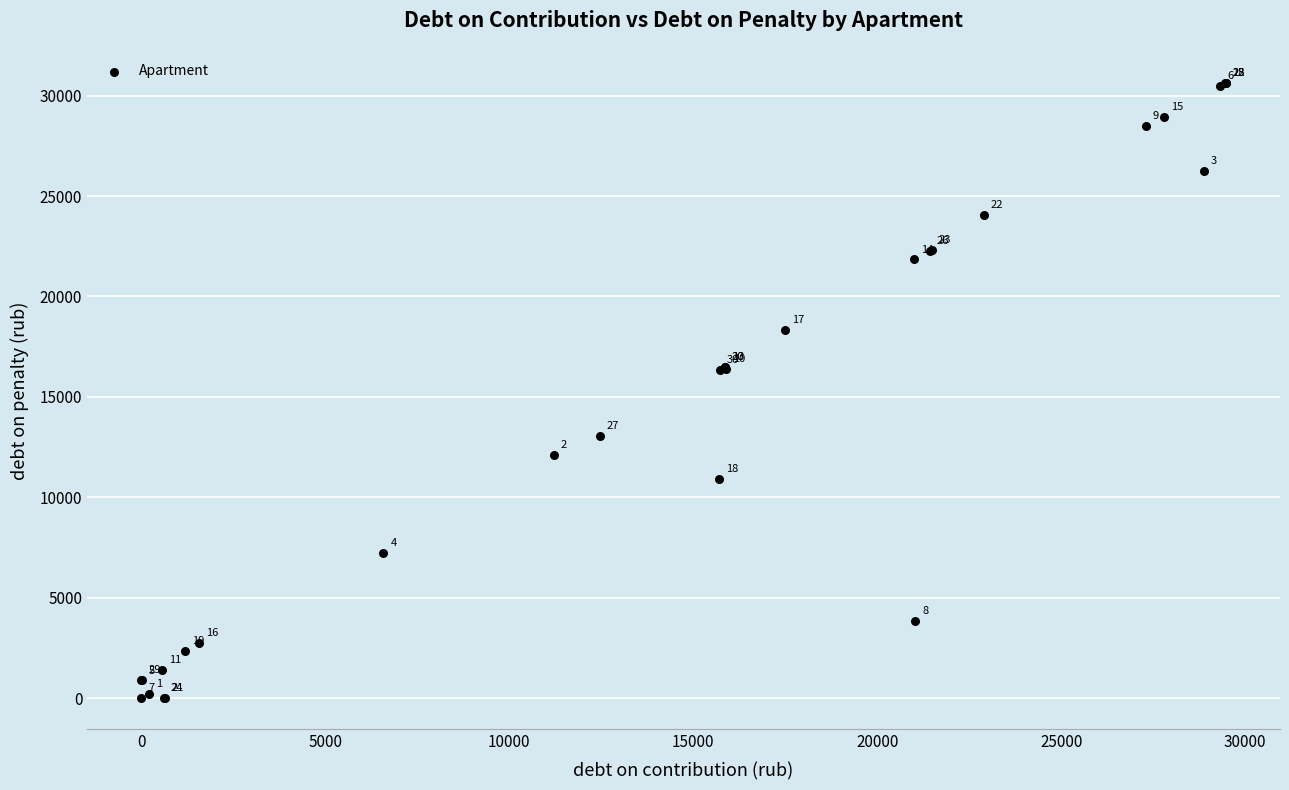

What Y value in the scatter plot is closest to 15321?

16346.6